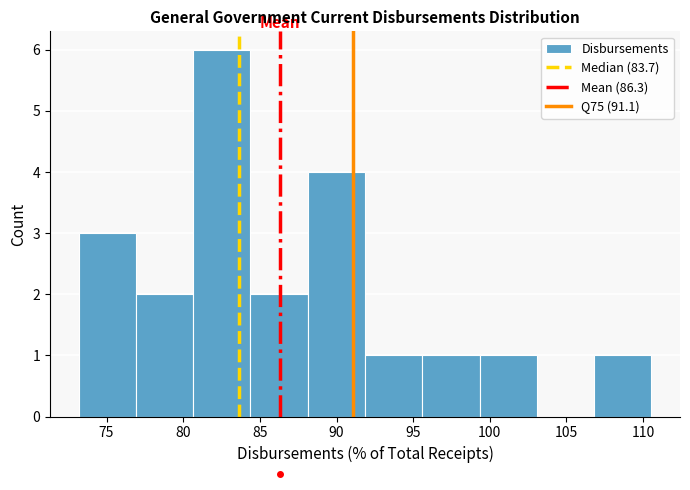

Reading left to right, transcribe this chart: for each bar, give the range it covers on the x-axis and its height. Neither the bar edges nor the heights are printed on the chart, so give them approximately, as read against the axes.

73.0 to 77.0: 3
77.0 to 80.5: 2
80.5 to 84.5: 6
84.5 to 88.0: 2
88.0 to 92.0: 4
92.0 to 95.5: 1
95.5 to 99.5: 1
99.5 to 103.0: 1
103.0 to 107.0: 0
107.0 to 110.5: 1